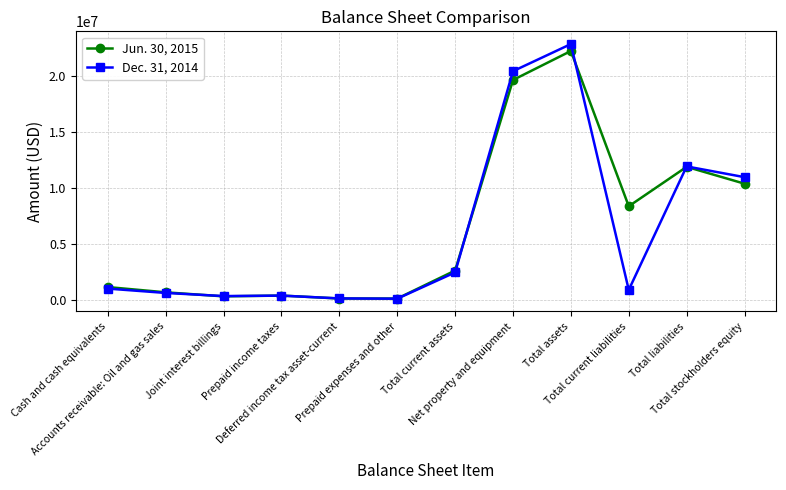

What position from the right is Joint interest billings?

10